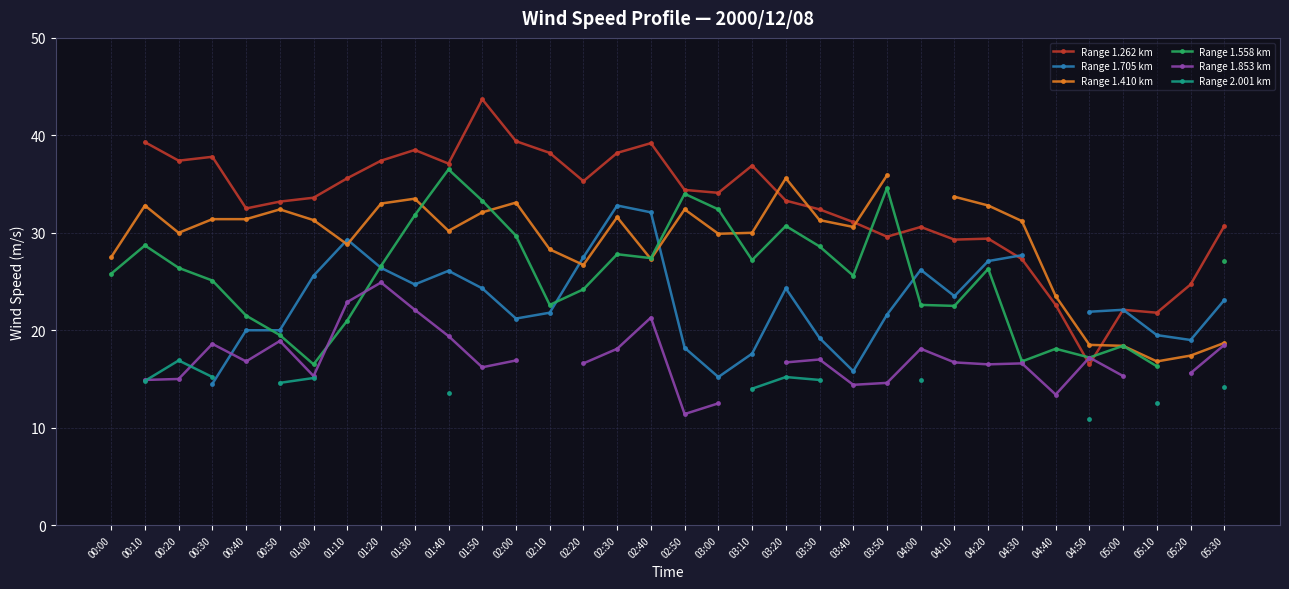

At which category is the sum across all series the highest?

01:40